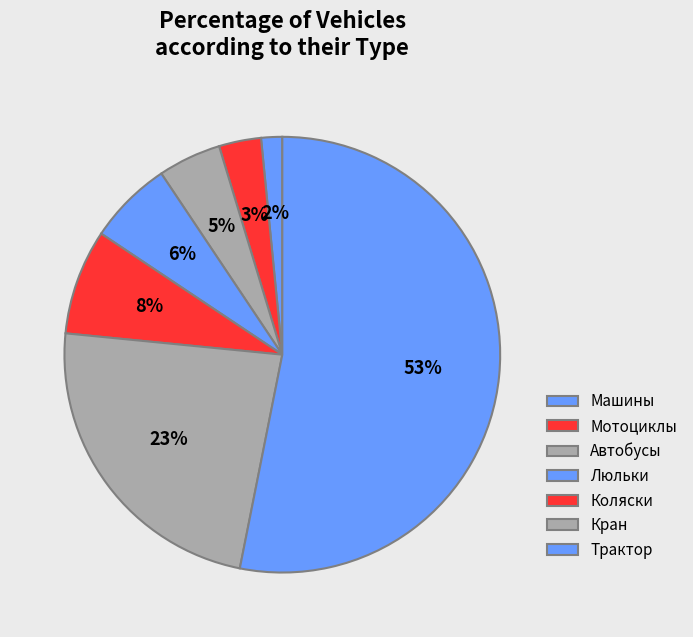

How much of the chart is everything except Люльки?

93.8%